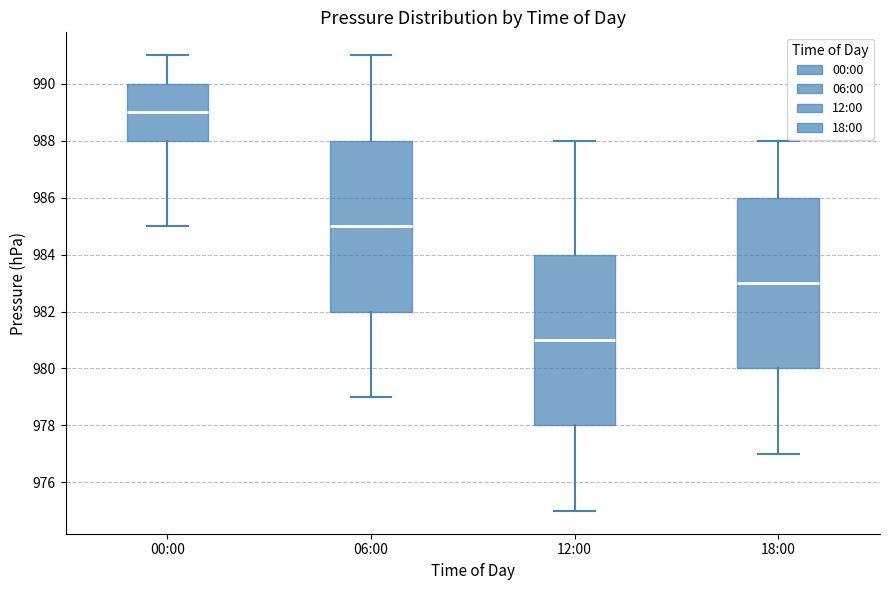

Reading left to right, transcribe this box plot: for each box, give where its median line is, the range the box spans, and where its two whiskers end, as read against the y-axis. The values are not printed on the chart, so give them approximately, as read against the axis.

00:00: median 989, box 988 to 990, whiskers 985 to 991
06:00: median 985, box 982 to 988, whiskers 979 to 991
12:00: median 981, box 978 to 984, whiskers 975 to 988
18:00: median 983, box 980 to 986, whiskers 977 to 988